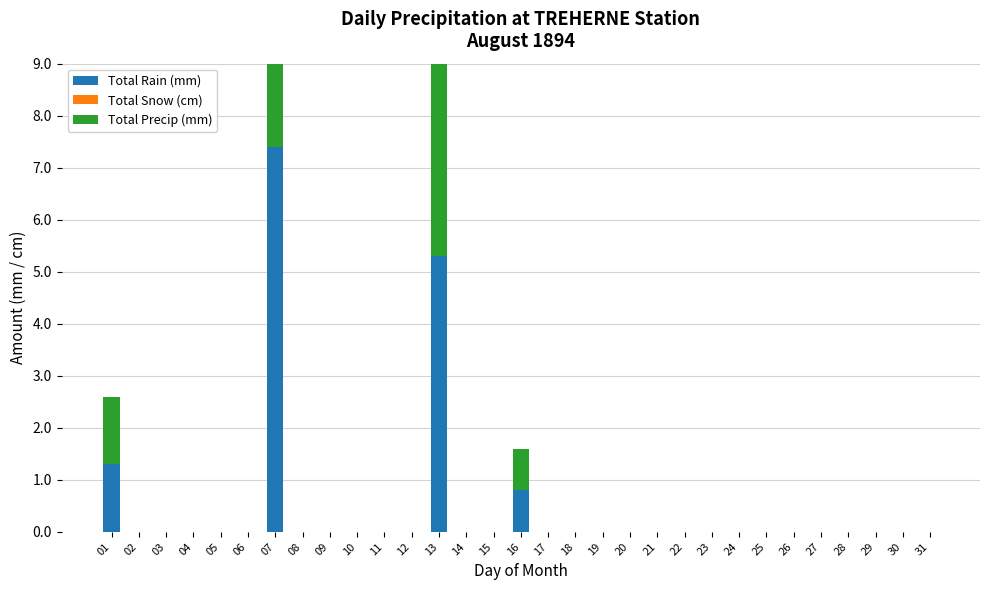

Are the bars horizontal?

No